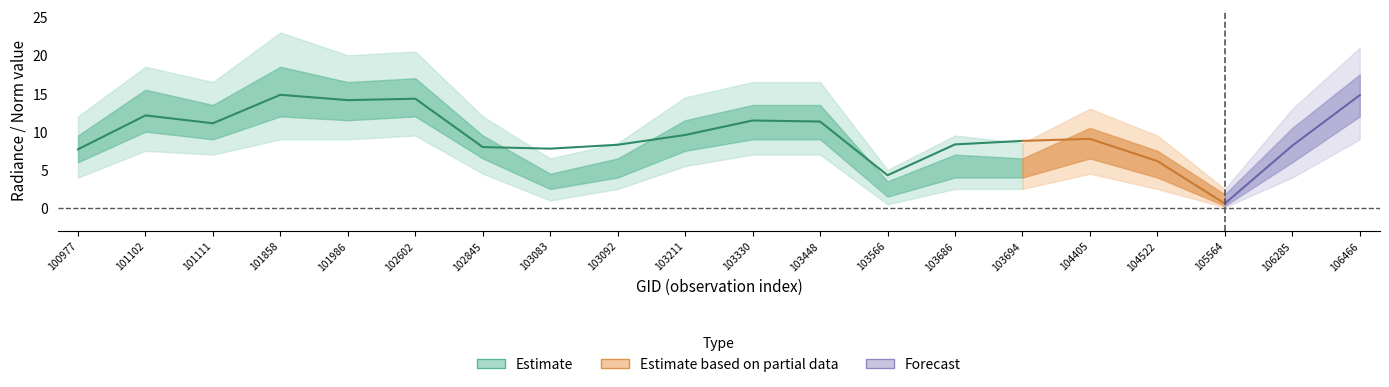

Which category has the highest value across all series?

101858